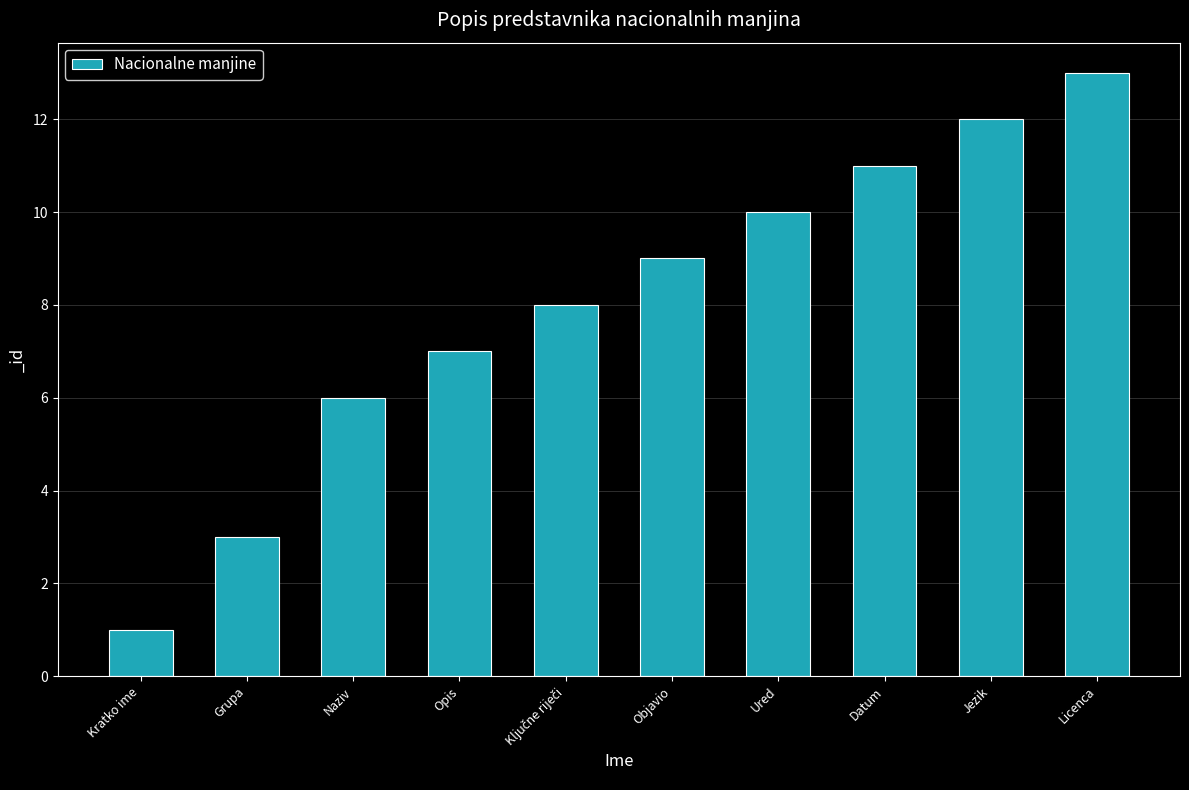

Which has a higher value, Jezik or Licenca?

Licenca